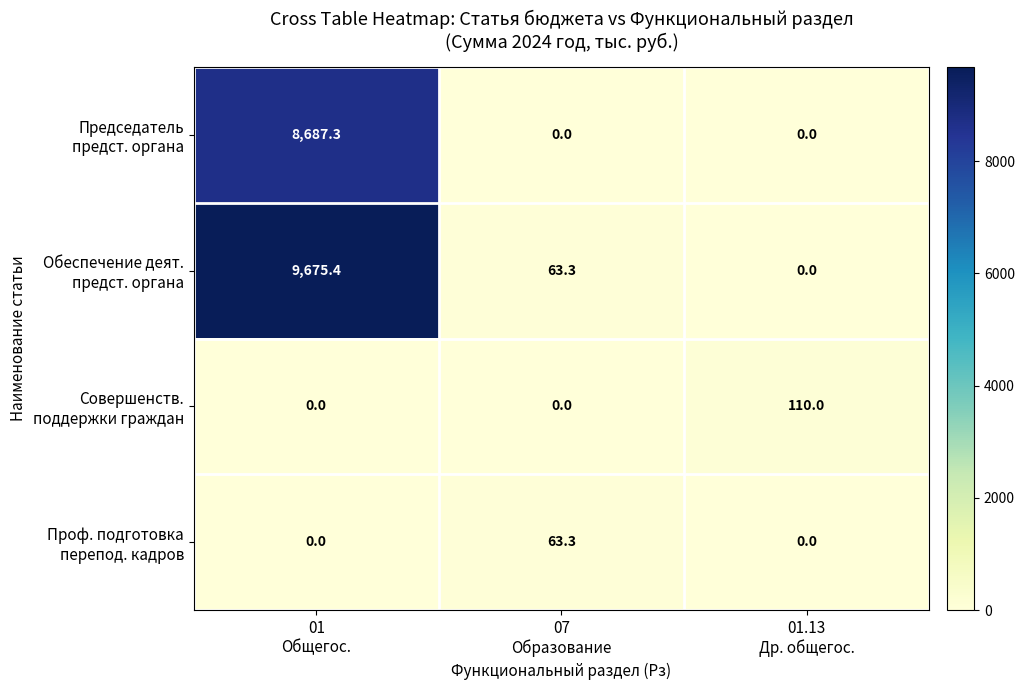

What is the maximum value shown in the chart?

9675.4